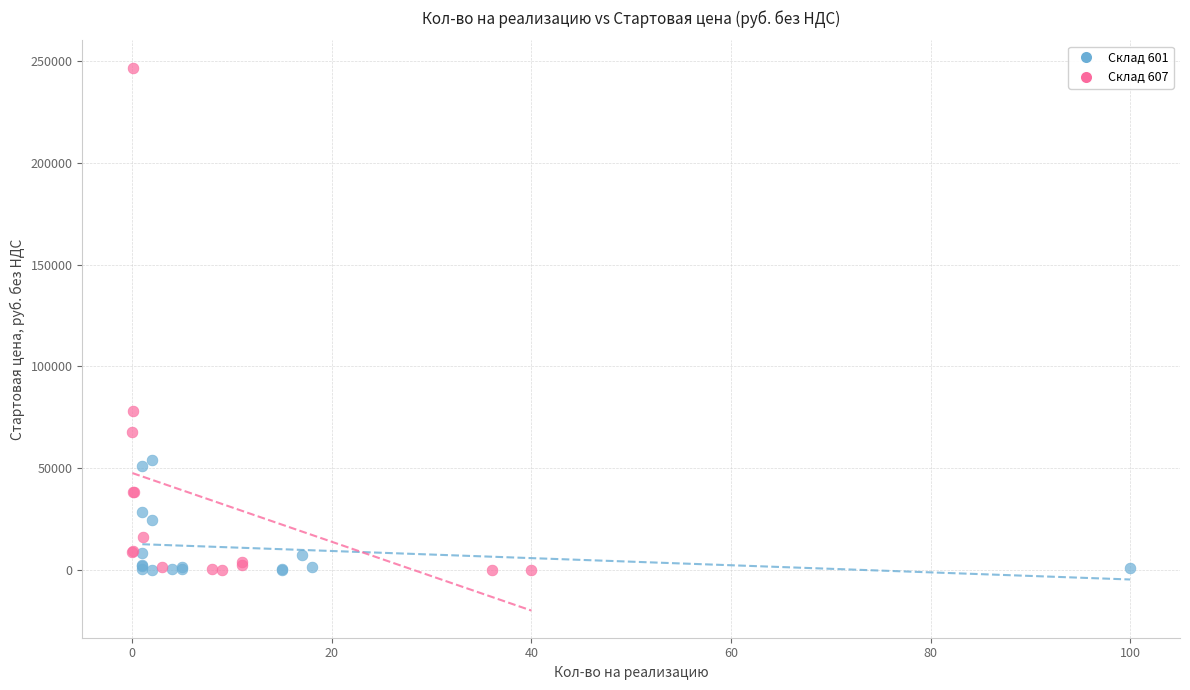

What are all the series names shown in the legend?

Склад 601, Склад 607